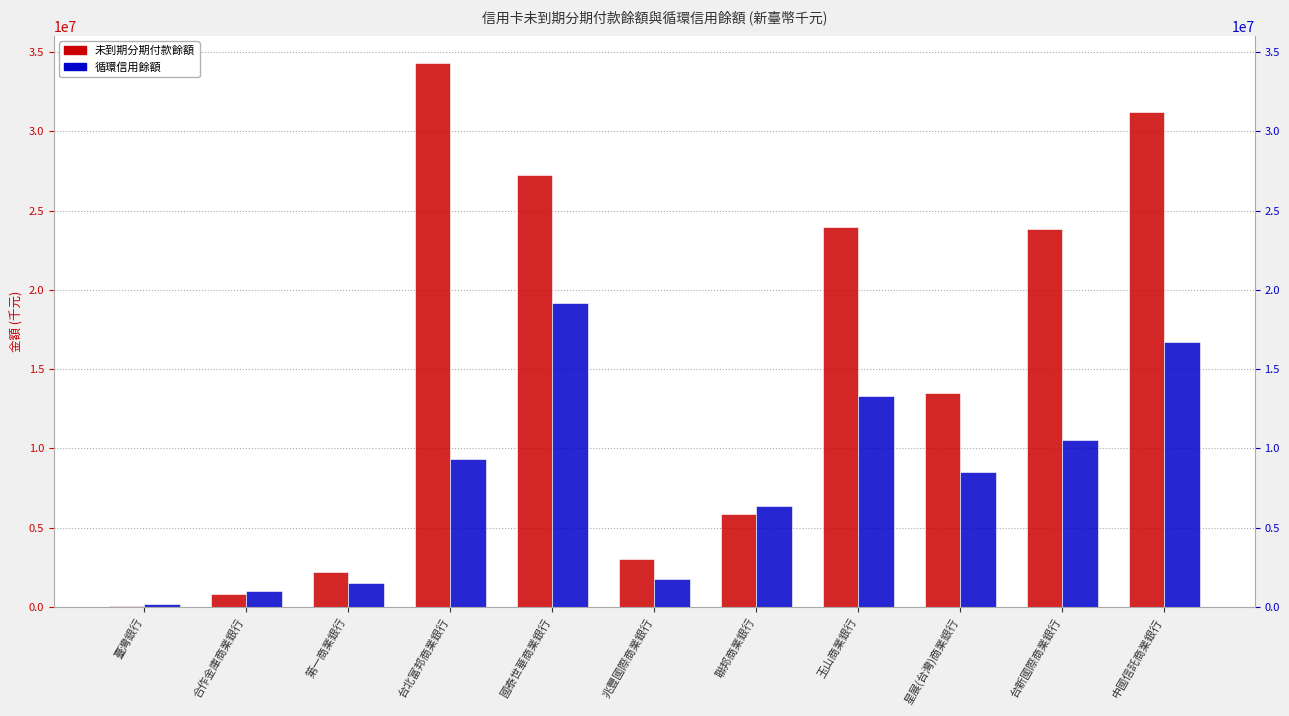

What is the total value across all series at 第一商業銀行?

3679896